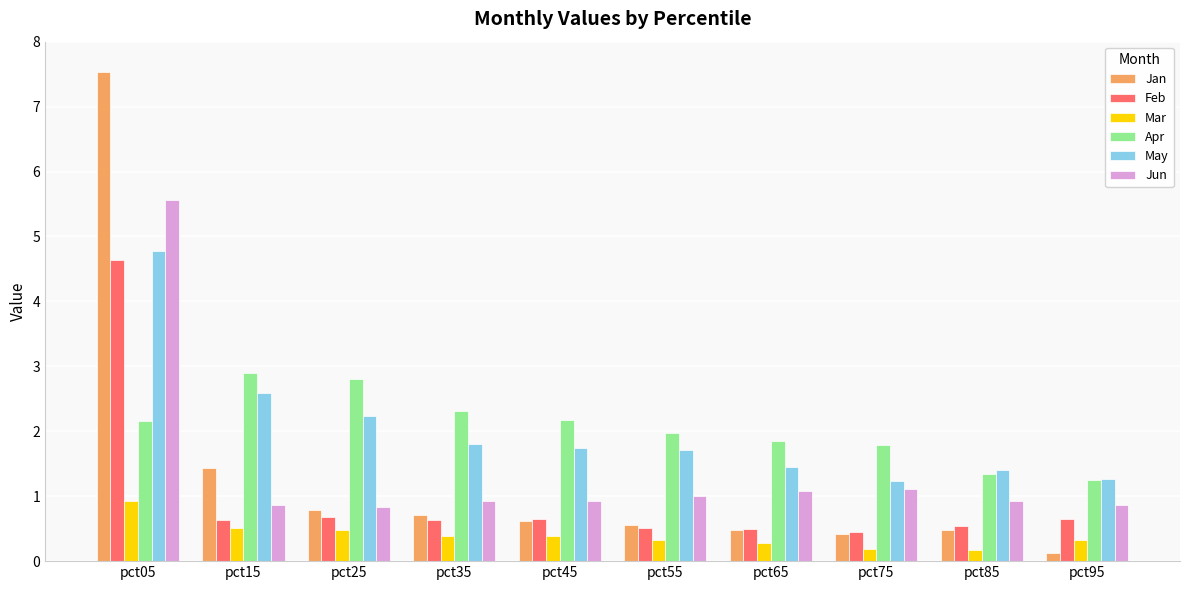

At which label does Jan reach its minimum?

pct95